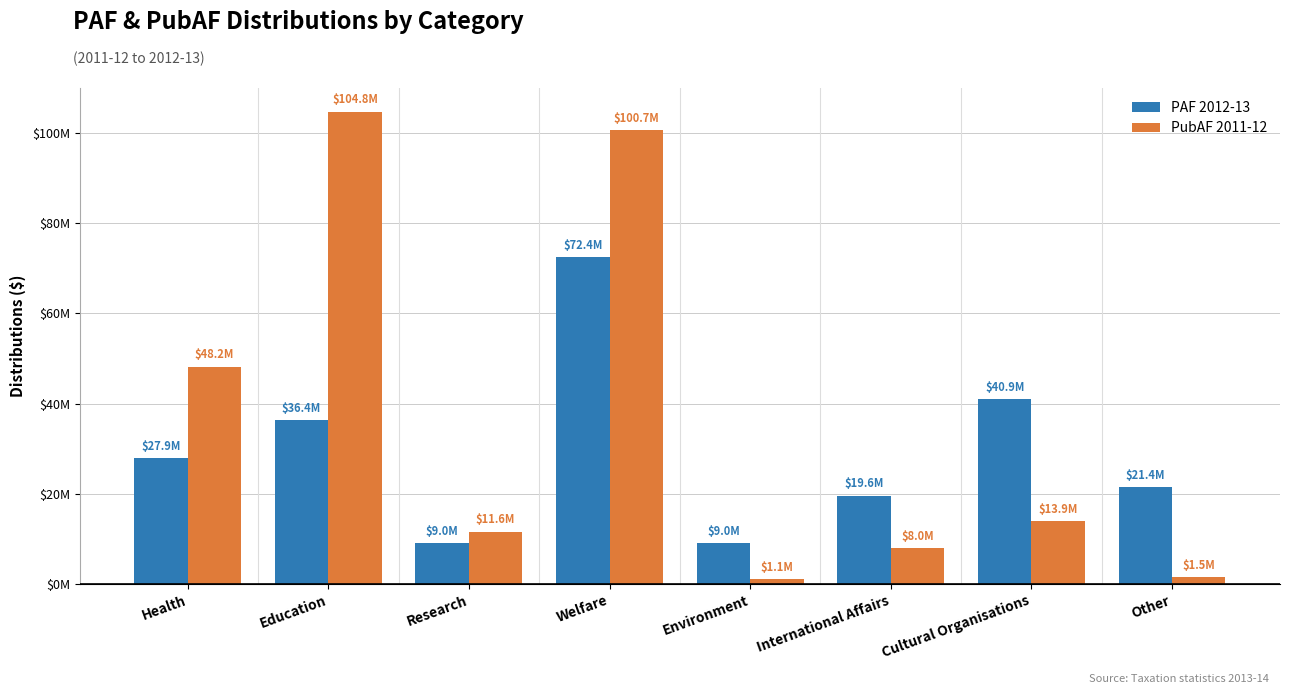

Does the chart contain any negative values?

No